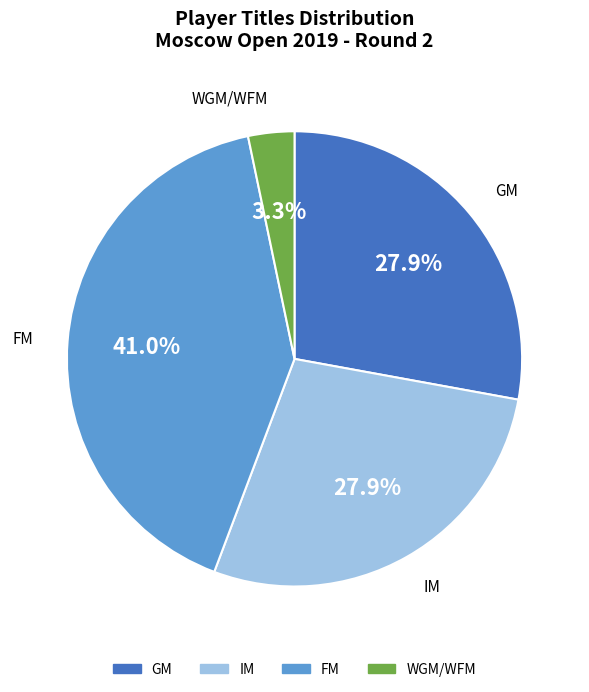

Rank the categories by value from lowest to highest.

WGM, FM, IM, GM